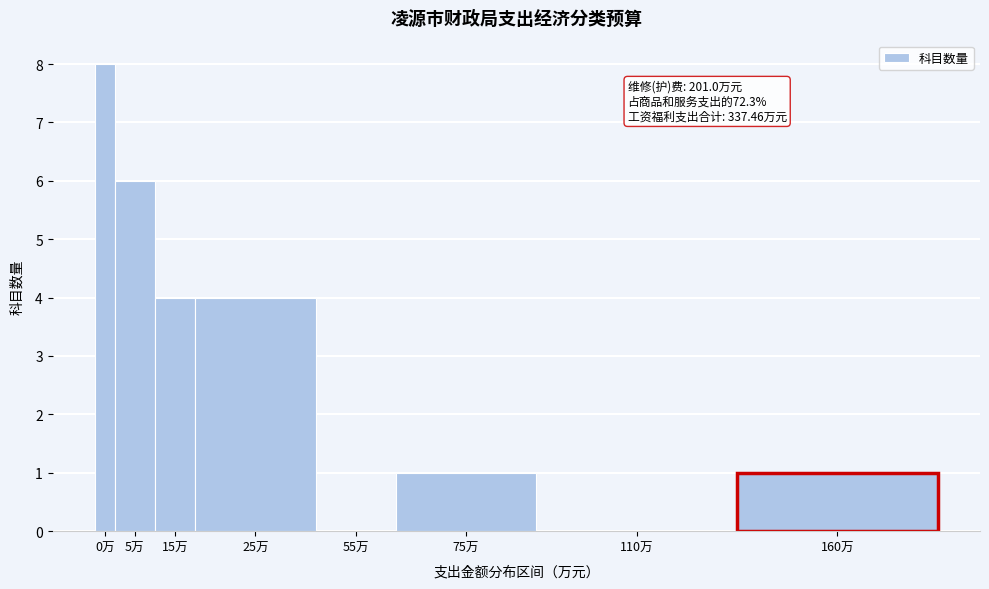

Between 0万 and 15万, which is larger?

0万